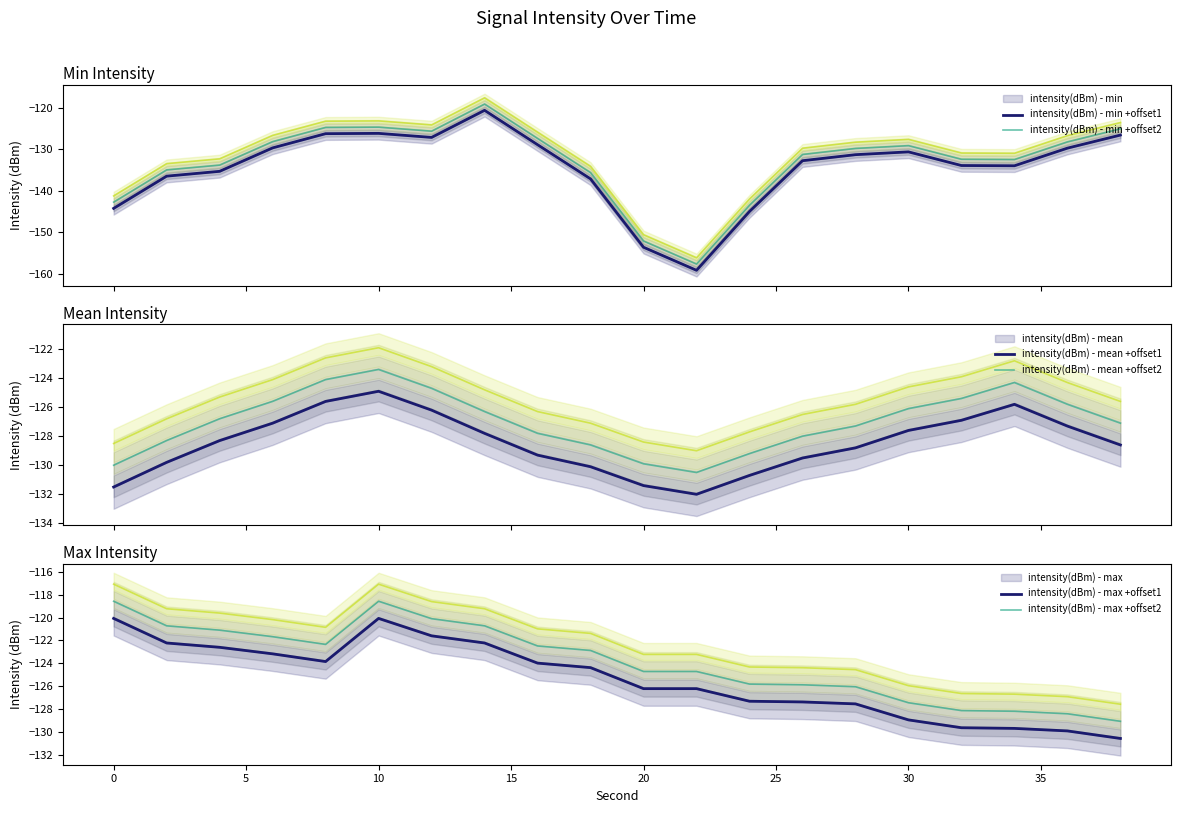

What is the average value of the intensity(dBm) - min series?

-134.4